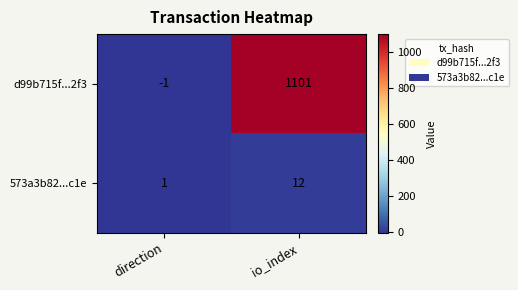

Rank the series by their maximum value, from highest to lowest.

d99b715f...2f3, 573a3b82...c1e